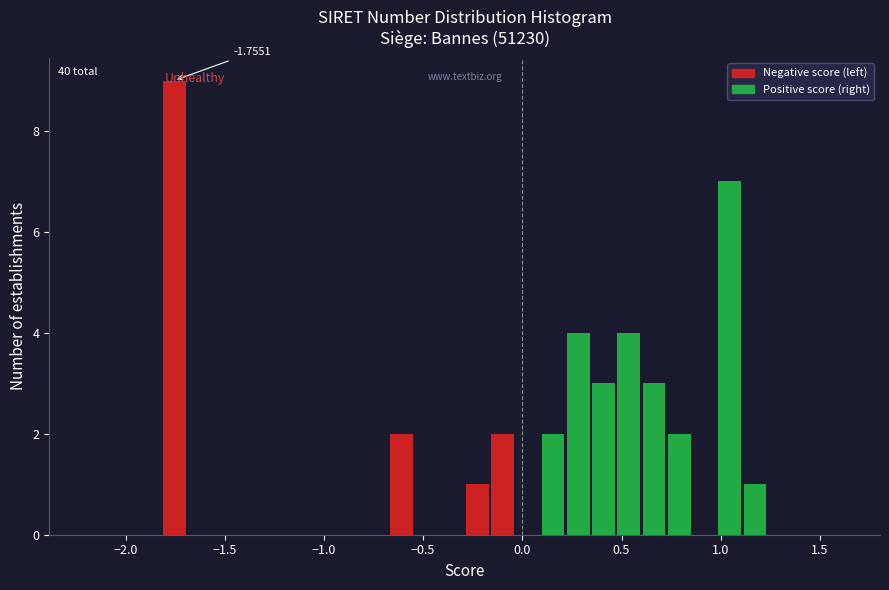

Around what value on the x-axis is the tallest bar? Give the approximate position of its centre, as read against the axis.

-1.75